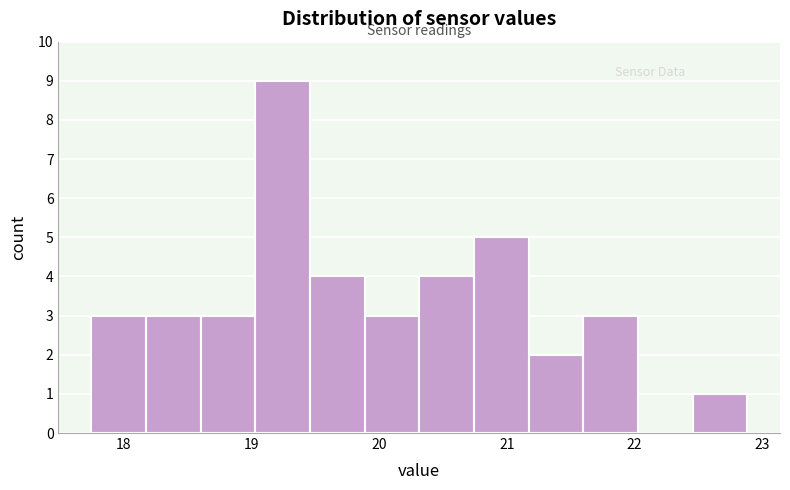

Reading left to right, list every bar in this chart as the range it spans on the x-axis followed by its height. Neither the bar edges nor the heights are printed on the chart, so give them approximately, as read against the axes.

17.8 to 18.2: 3
18.2 to 18.6: 3
18.6 to 19.0: 3
19.0 to 19.5: 9
19.5 to 19.9: 4
19.9 to 20.3: 3
20.3 to 20.7: 4
20.7 to 21.2: 5
21.2 to 21.6: 2
21.6 to 22.0: 3
22.0 to 22.5: 0
22.5 to 22.9: 1